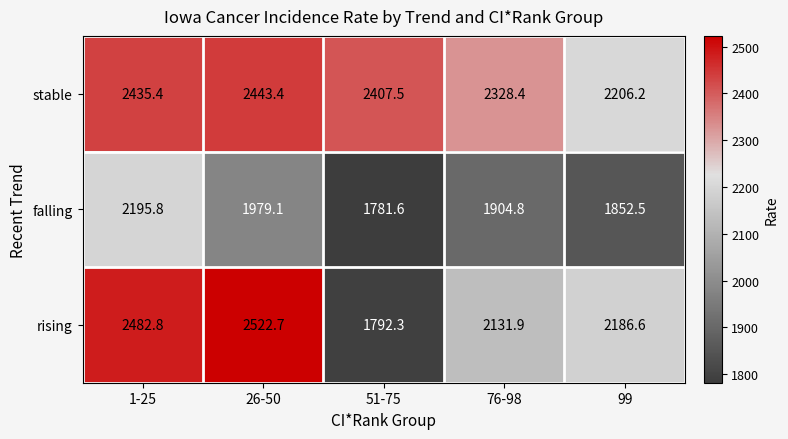

Which series changed the most between 51-75 and 76-98?

rising